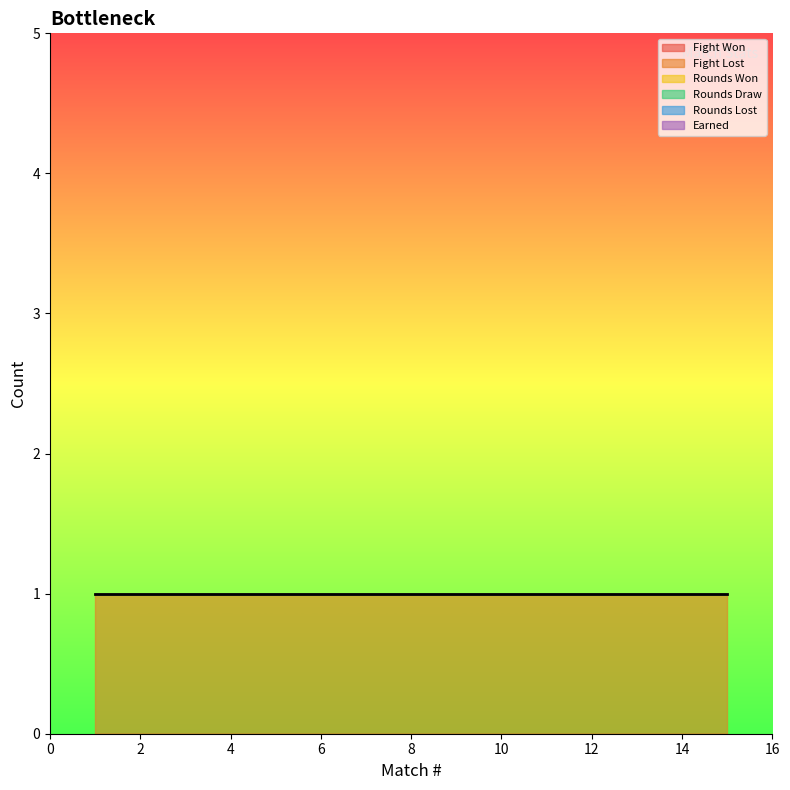

What is the spread (max minus min) of values at 7?

1